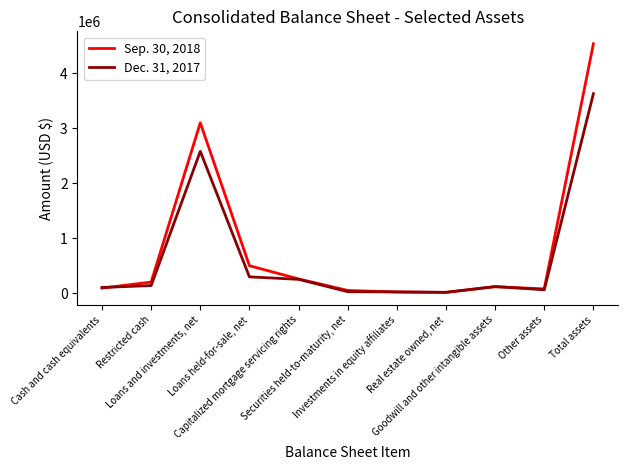

What is the difference between the maximum and minimum values in the Dec. 31, 2017 series?

3609158